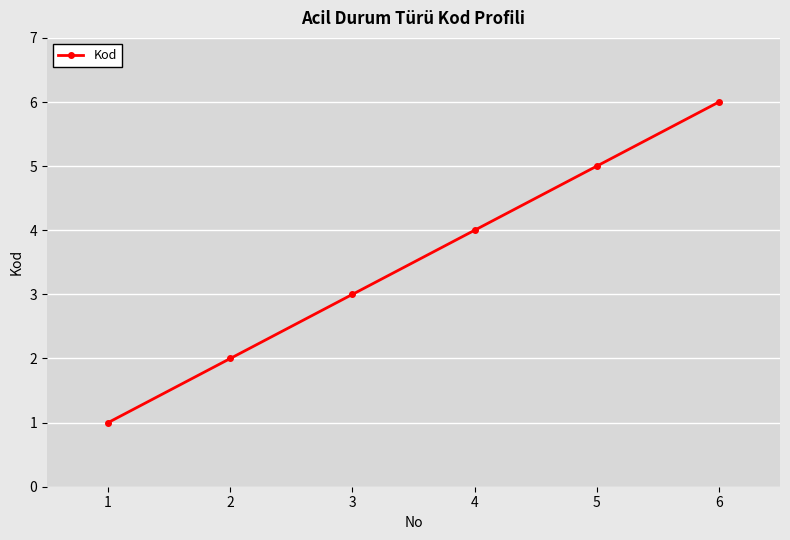

What is the difference between the maximum and second lowest values?

4